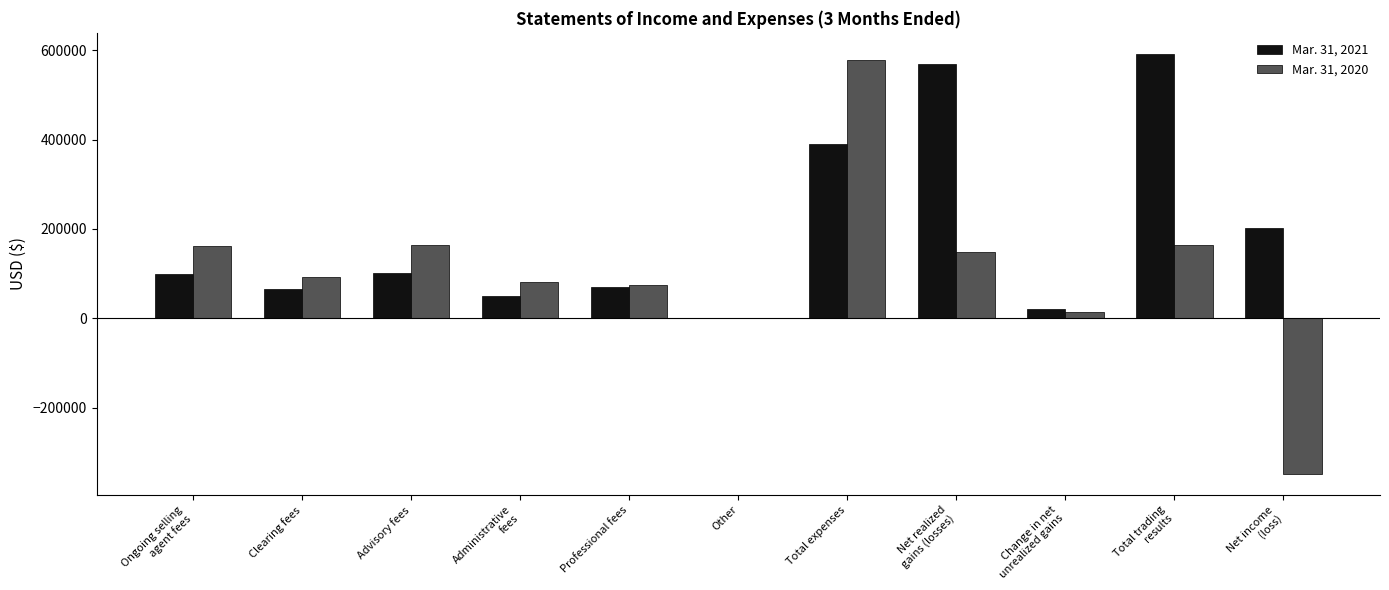

Where is Mar. 31, 2020 nearest to the value 114761?

Clearing fees